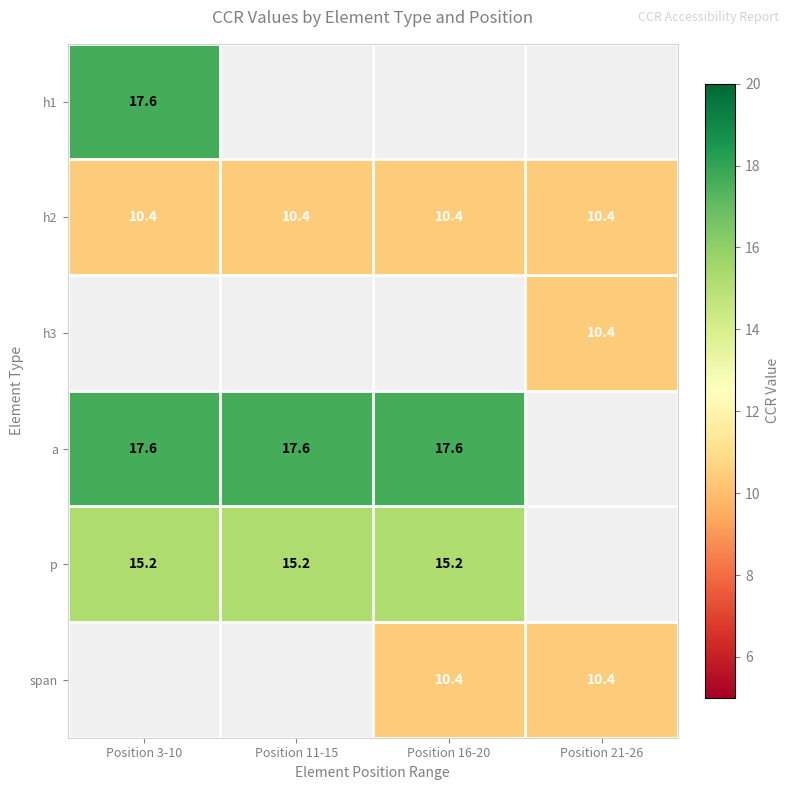

The a series shows 10.6 at Position 3-10. True or false?

False